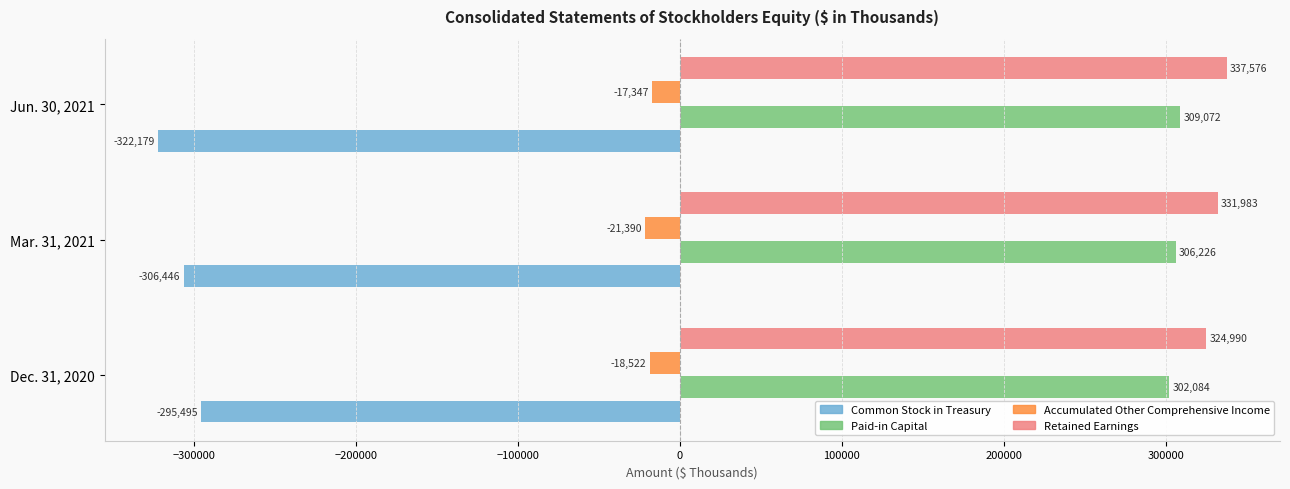

Count the Retained Earnings values in the range 324990 to 337576.

3